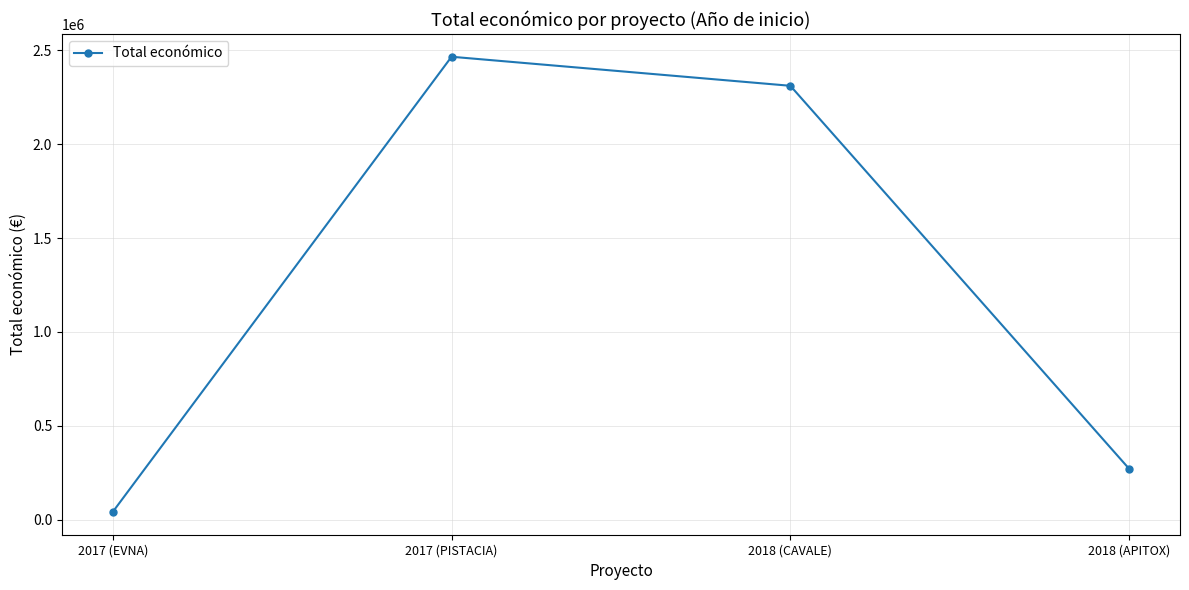

Reading right to left, extract all data points from this chart.

2018 (APITOX)=271552	2018 (CAVALE)=2310026	2017 (PISTACIA)=2464572	2017 (EVNA)=42072